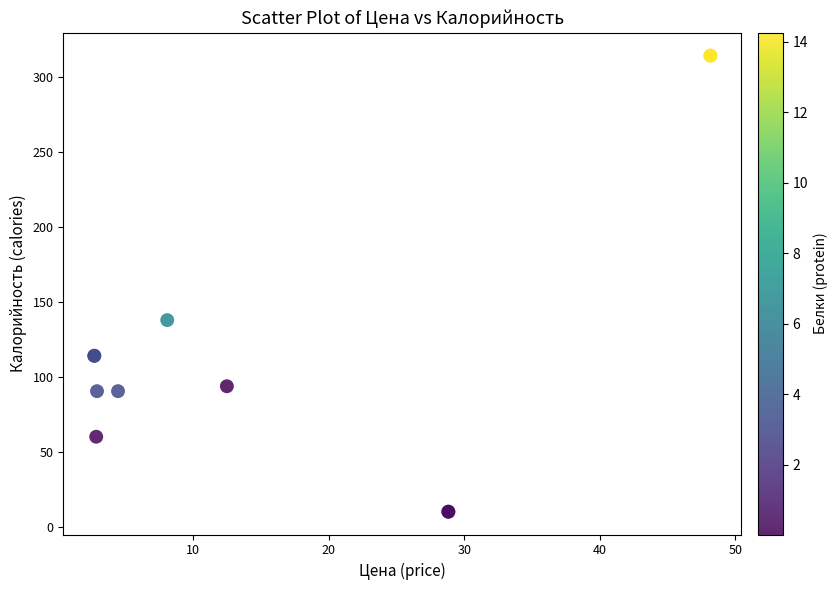

What Y value in the scatter plot is closest to 162?

137.8